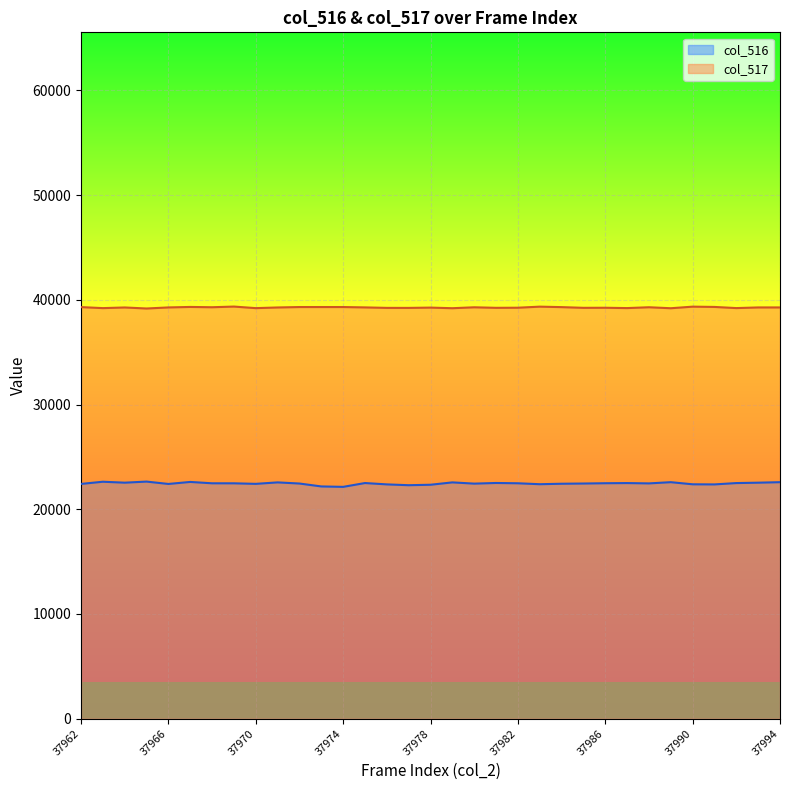

How many values in the col_517 series are below 39269?

16